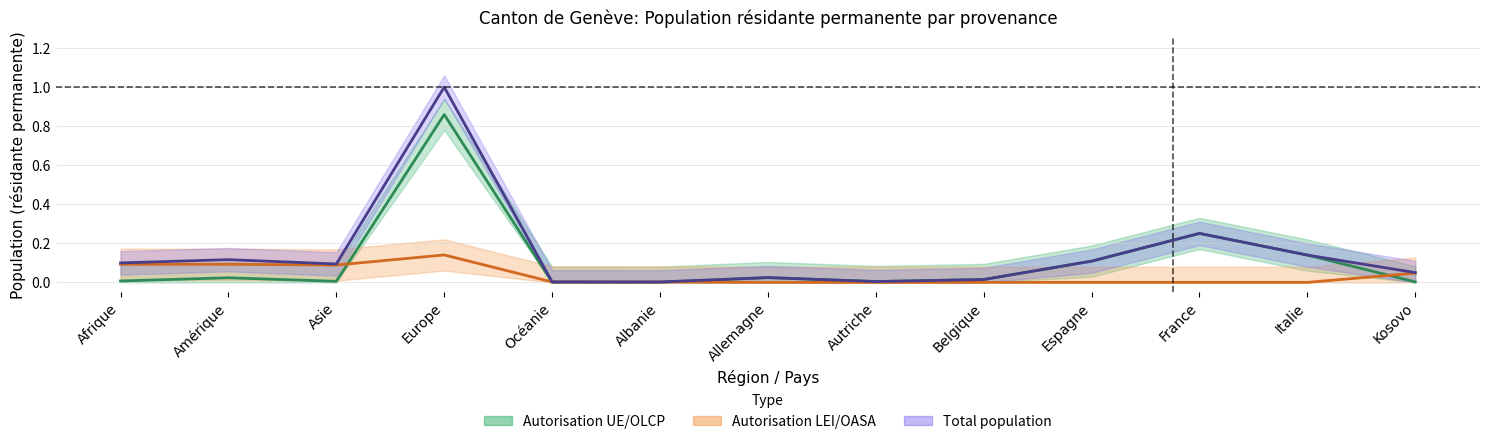

True or false: Total population and Autorisation LEI/OASA Total intersect in this chart.

False